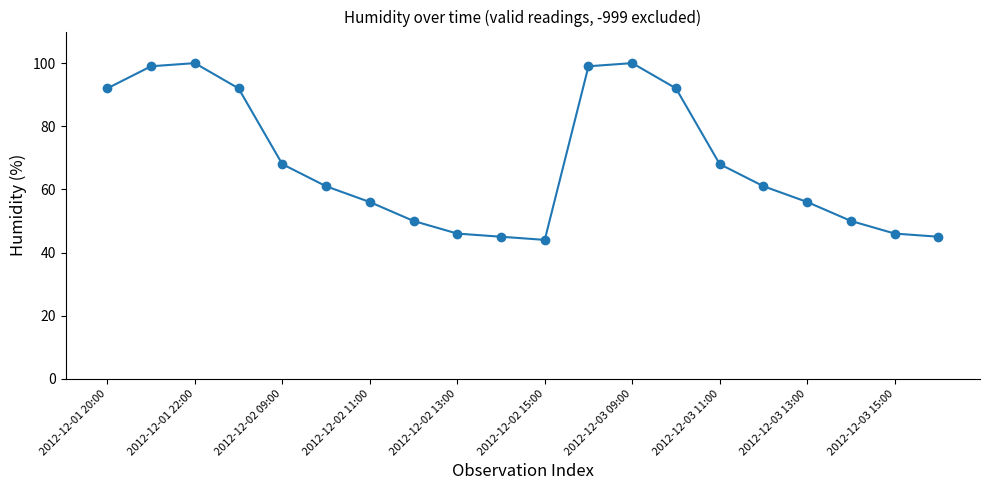

What is the sum of all values?

1370